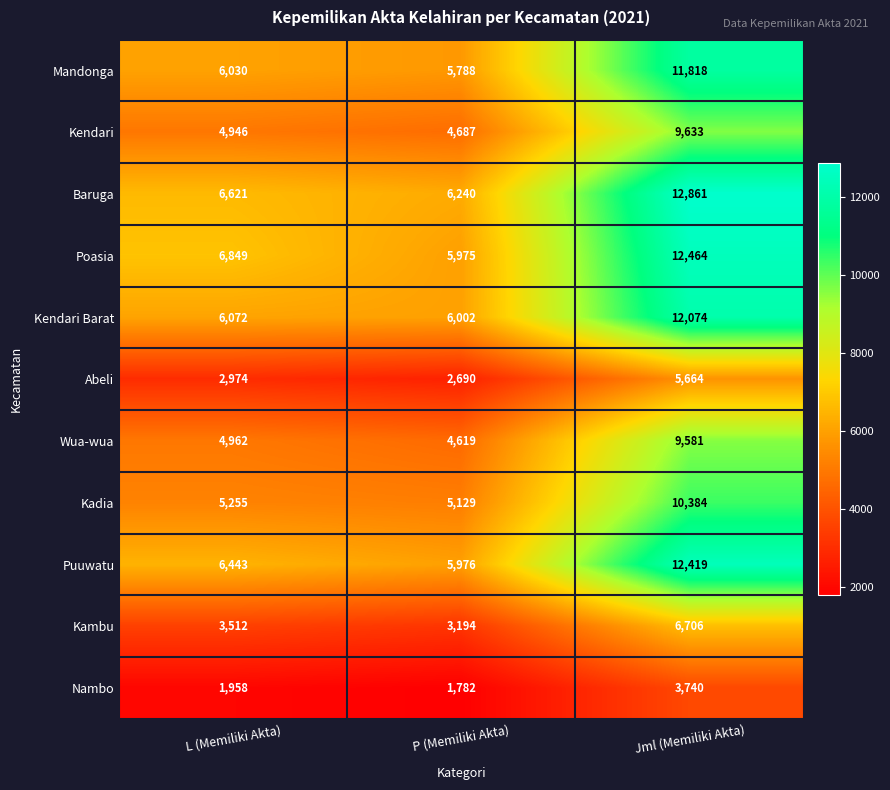

What is the approximate value of Kendari at Jml (Memiliki Akta)?

9633